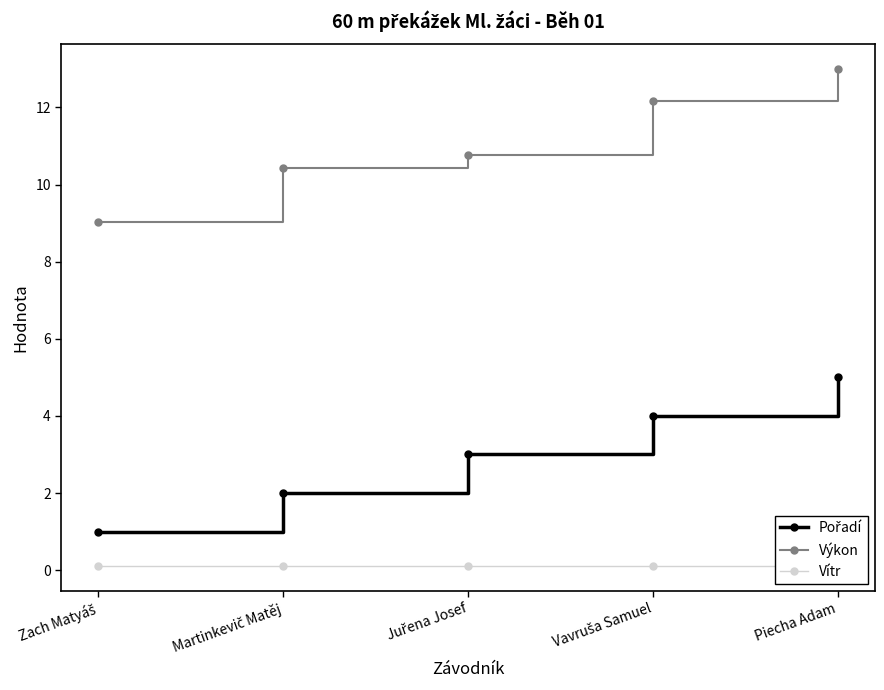

Rank the series at Zach Matyáš from lowest to highest value.

Vítr, Pořadí, Výkon